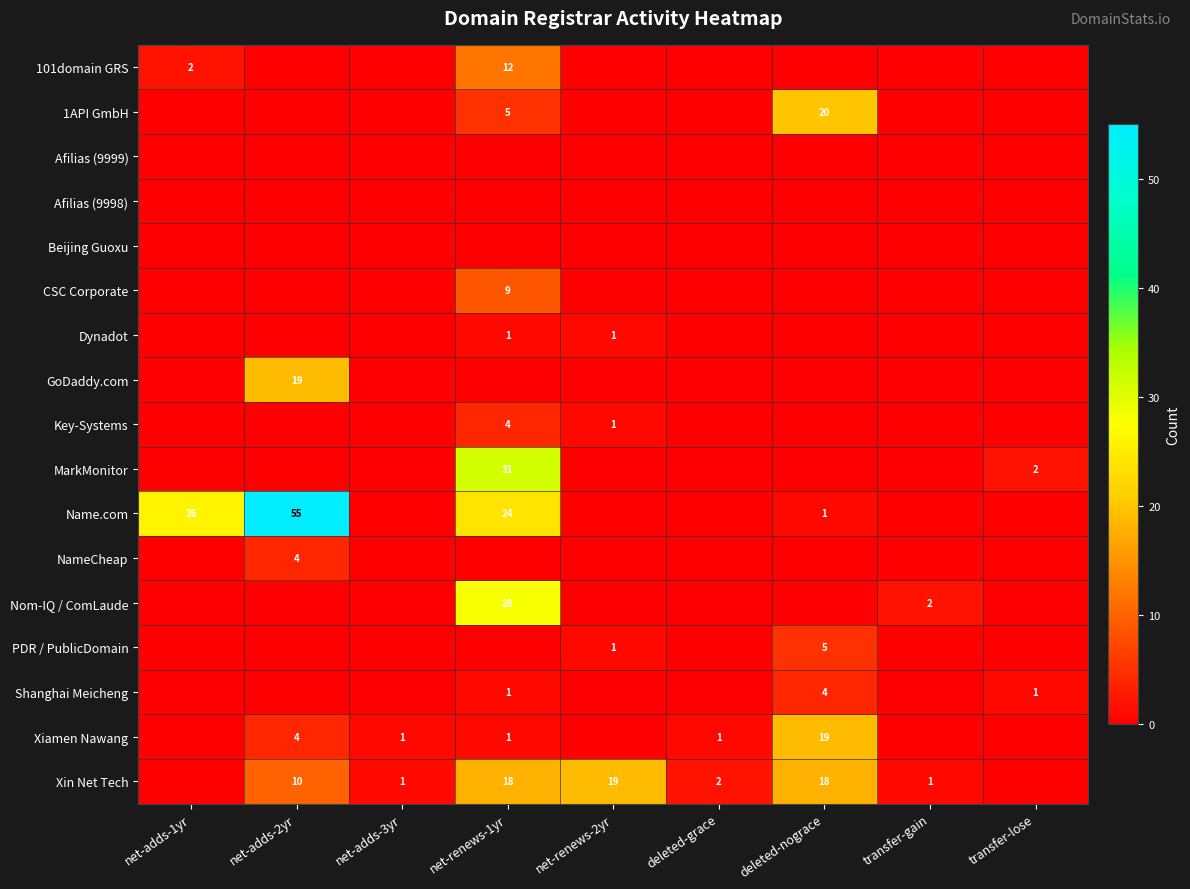

What is the spread (max minus min) of values at deleted-nograce?

20